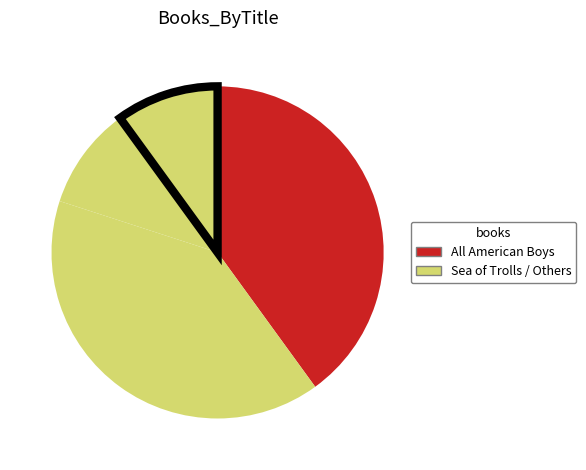

To the nearest percent, what is the average slice percentage?

25%